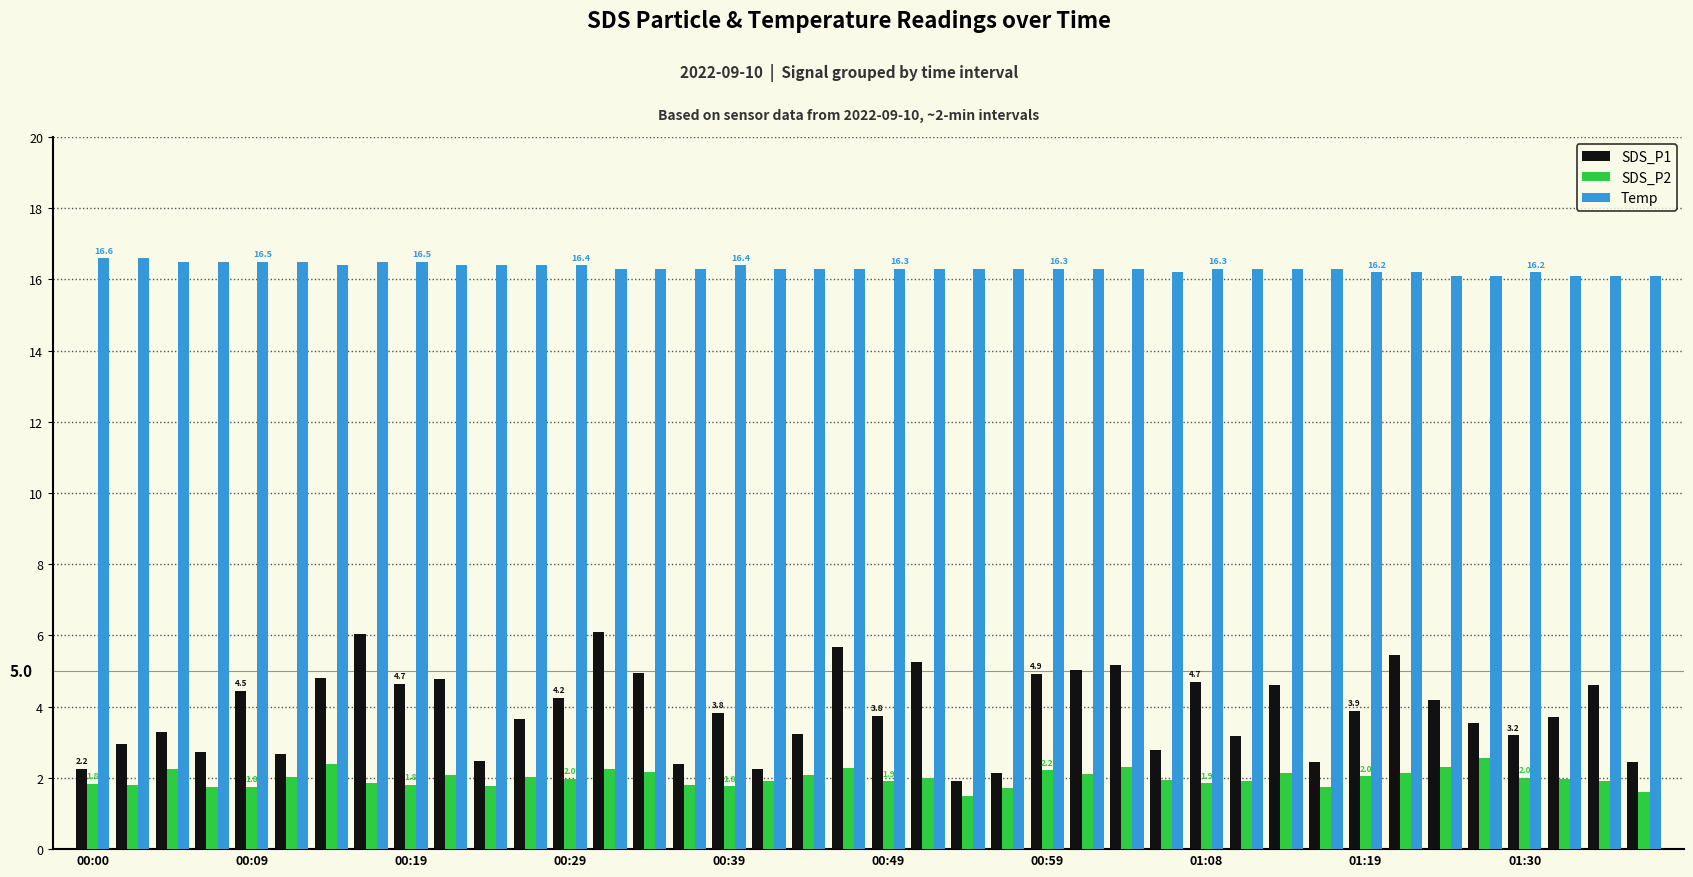

What is the average value of the Temp series?

16.3